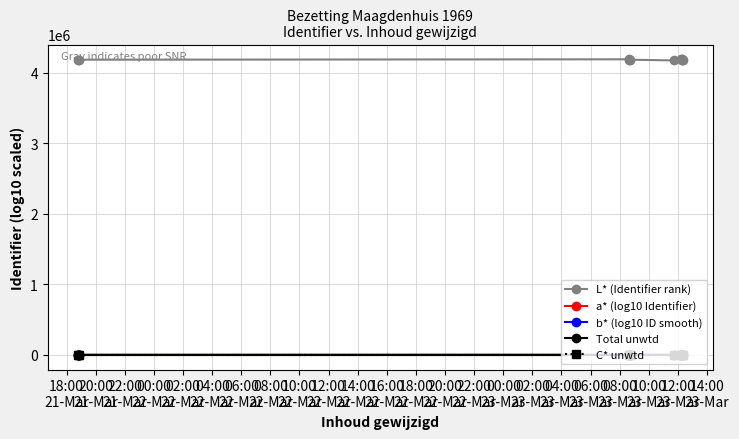

Reading right to left, list all the values displayed in this chart.

L* (Identifier rank): 4184167.0	4189646.0	4173667.0	4184148.0	4189649.0	4173653.0	4184152.0	4184146.0	4189643.0	4184156.0	4184141.0
a* (log10 Identifier): 6.6	6.6	6.6	6.6	6.6	6.6	6.6	6.6	6.6	6.6	6.6
b* (log10 ID smooth): 4.4	6.6	6.6	6.6	6.6	6.6	6.6	6.6	6.6	6.6	4.4
Total unwtd: 0.0	0.0	-0.0	0.0	0.0	-0.0	0.0	0.0	0.0	0.0	0.0
C* unwtd: 0.0	0.0	0.0	0.0	0.0	0.0	0.0	0.0	0.0	0.0	0.0